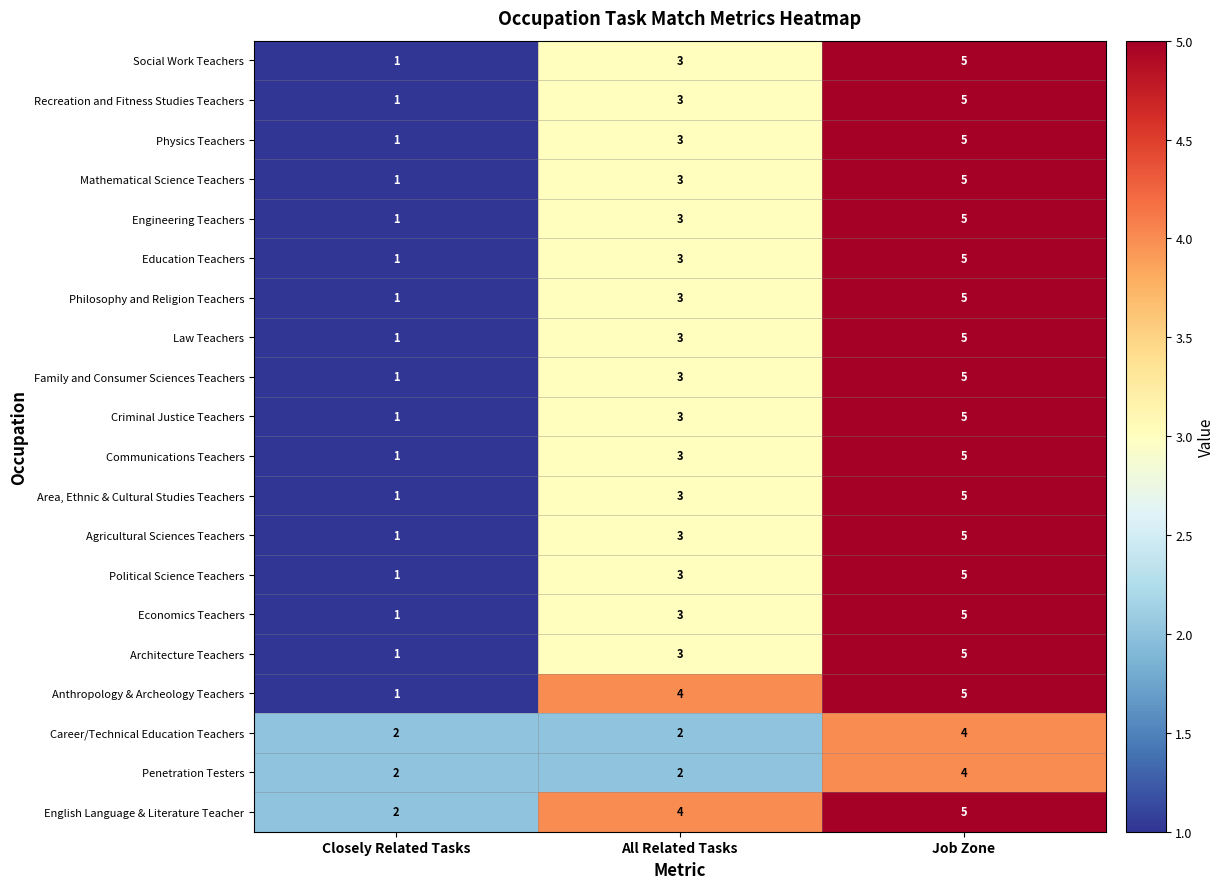

Which series changed the most between Closely Related Tasks and All Related Tasks?

Anthropology & Archeology Teachers